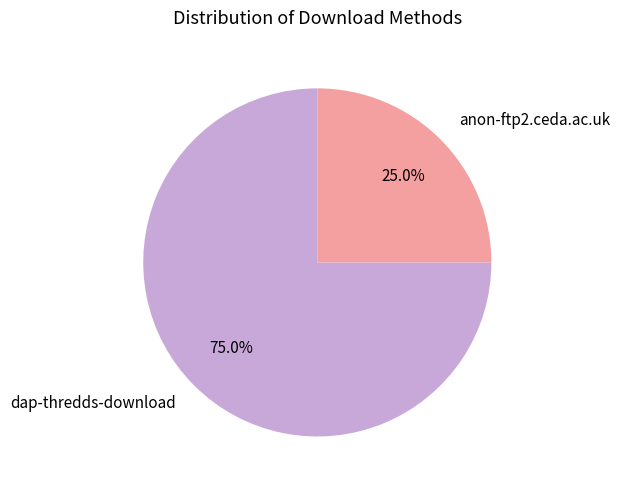

Count the number of slices in the pie.

2